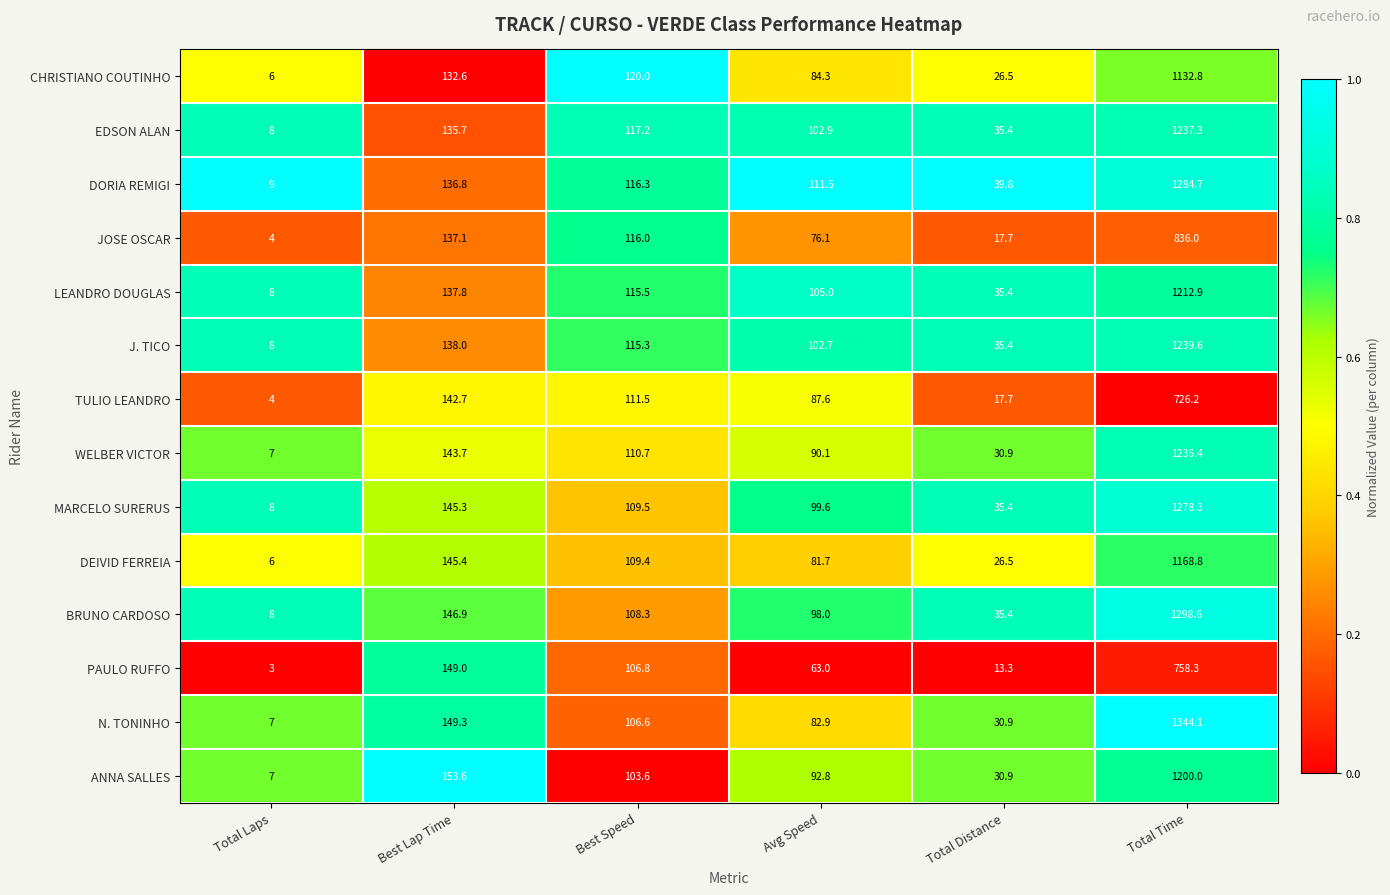

The DEIVID FERREIA series shows 39.4 at Total Distance. True or false?

False